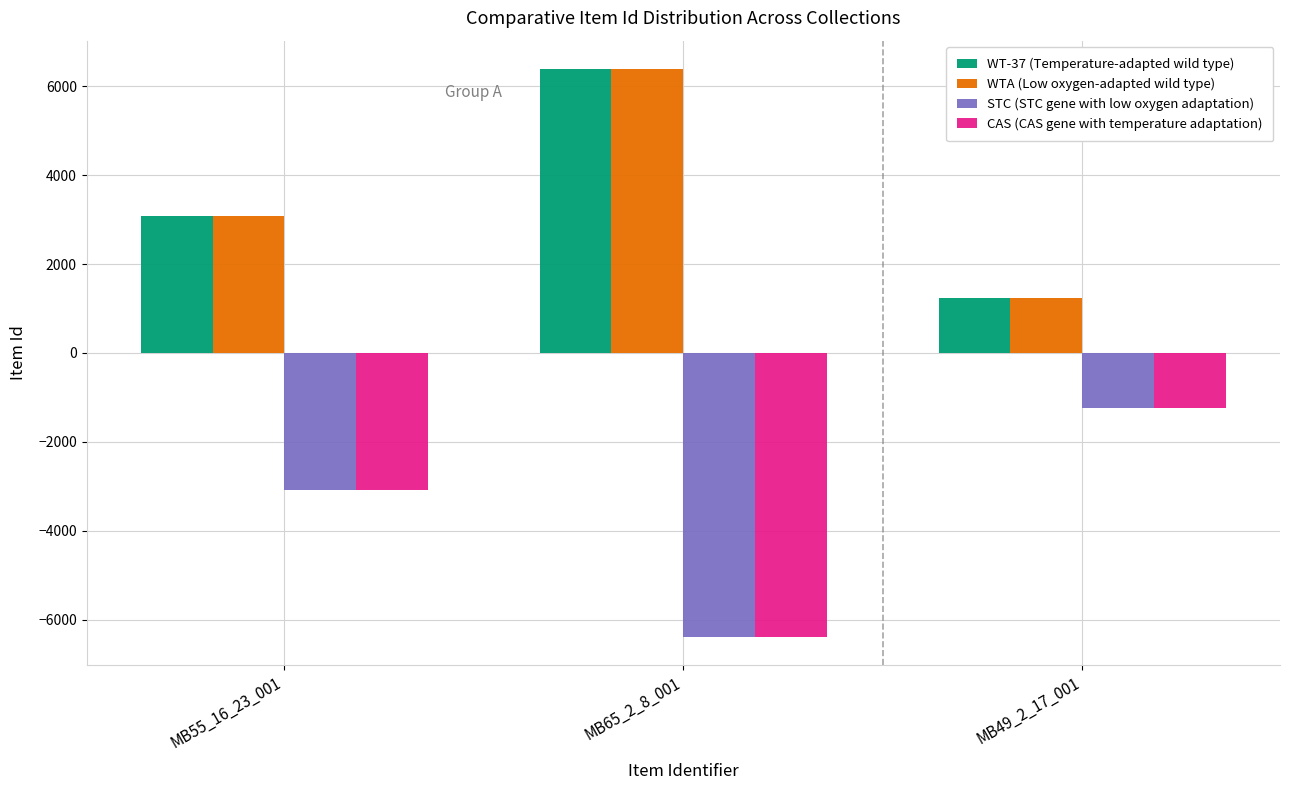

What is the spread (max minus min) of values at MB65_2_8_001?

12764